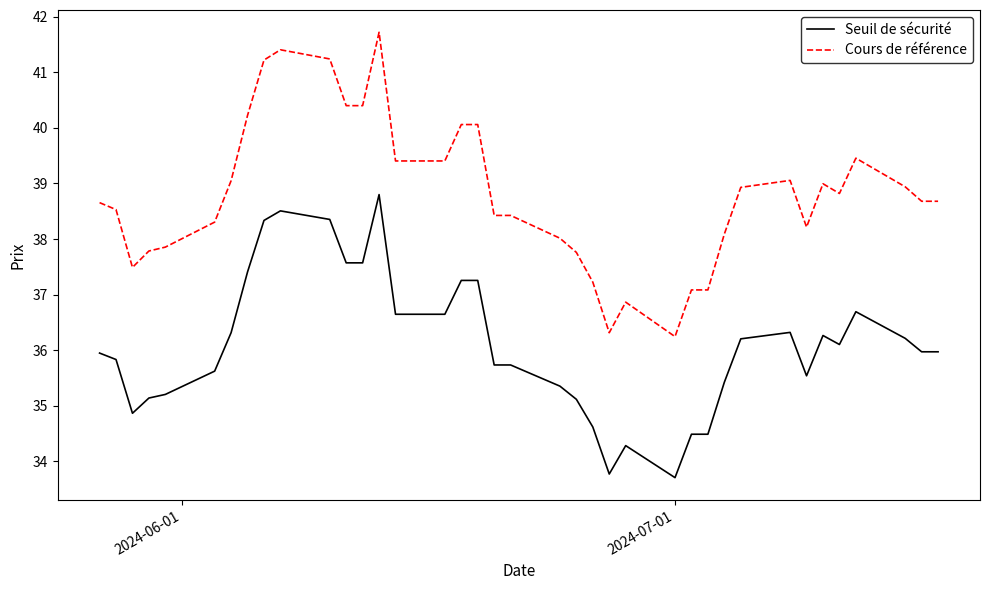

Which series has the largest total across all categories?

Cours de référence